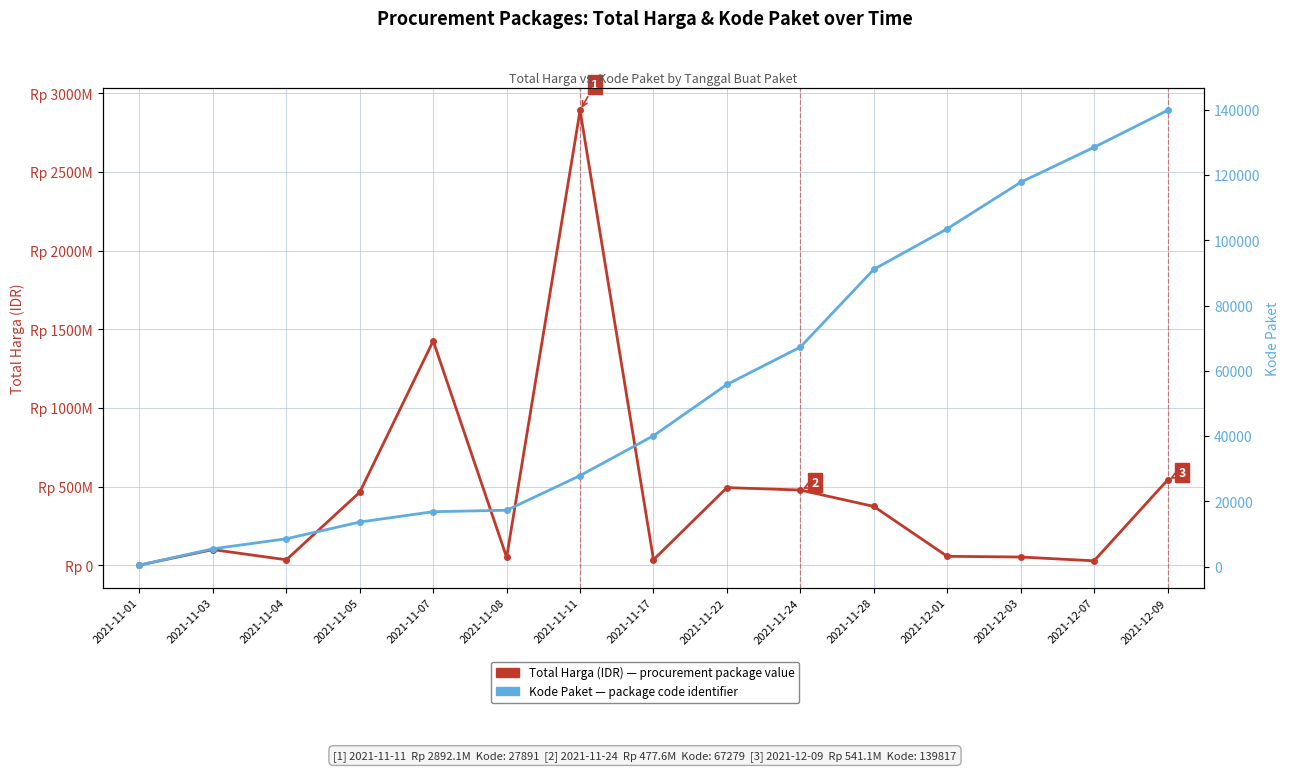

What is the highest value of the Total Harga (IDR) series?

2892122000